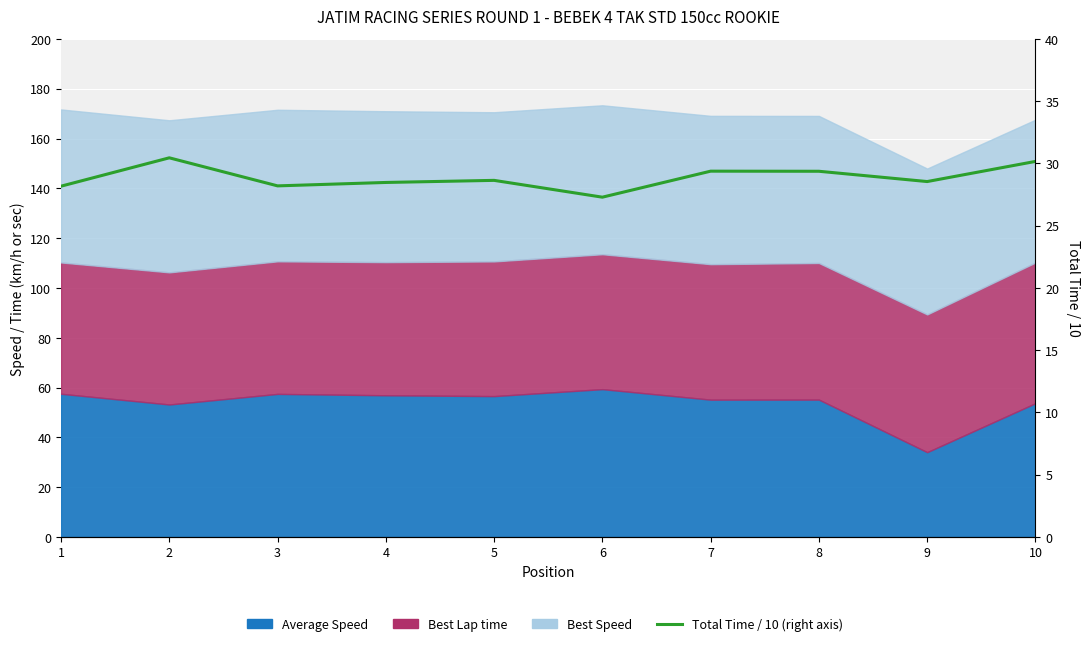

What is the smallest value displayed?

27.3